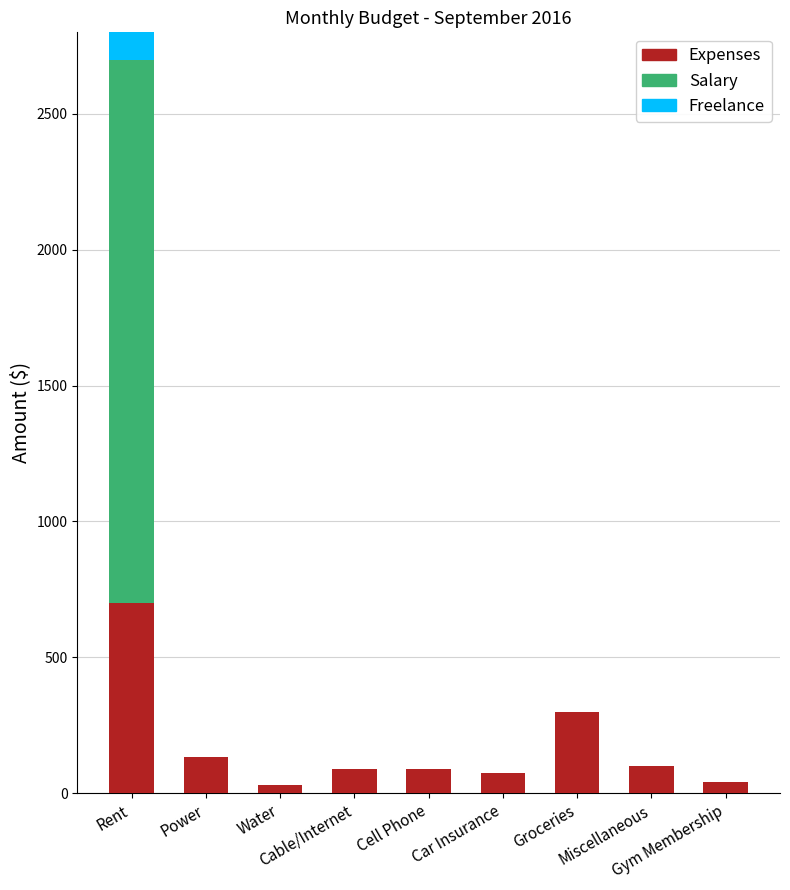

Which series has the widest spread of values?

Salary